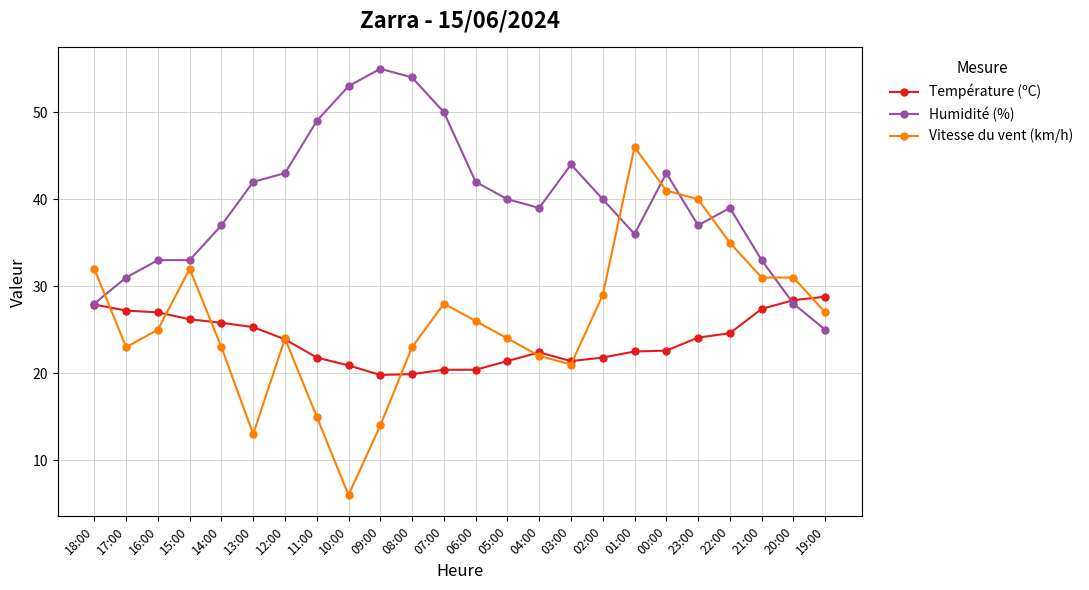

What is the label of the 10th point from the right?

04:00